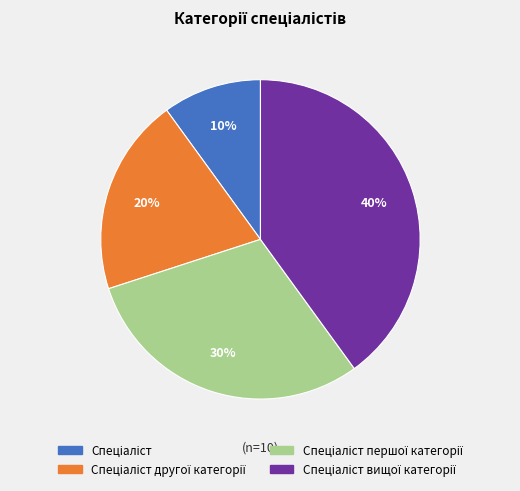

To the nearest percent, what is the difference between the largest and smallest slice percentages?

30%